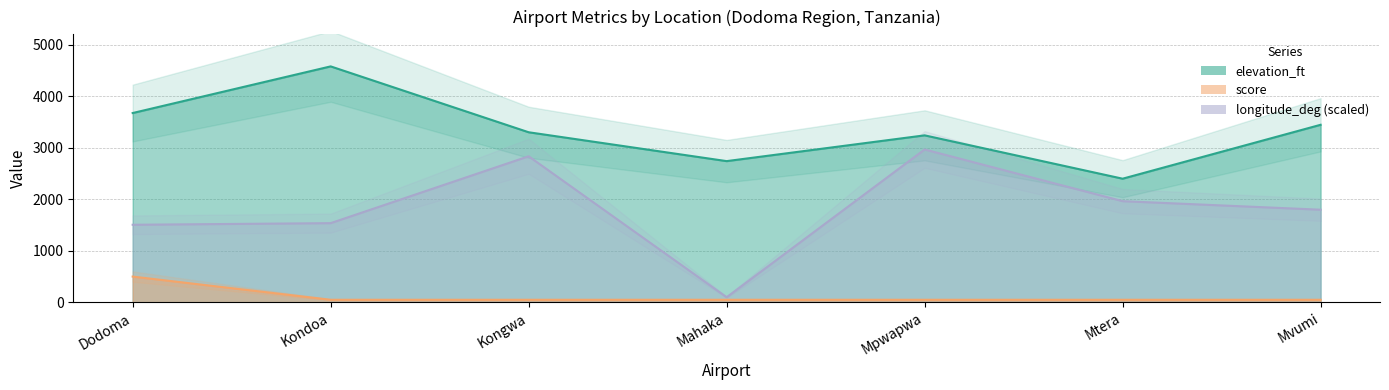

At which label does longitude_deg first exceed 1797?

Kongwa